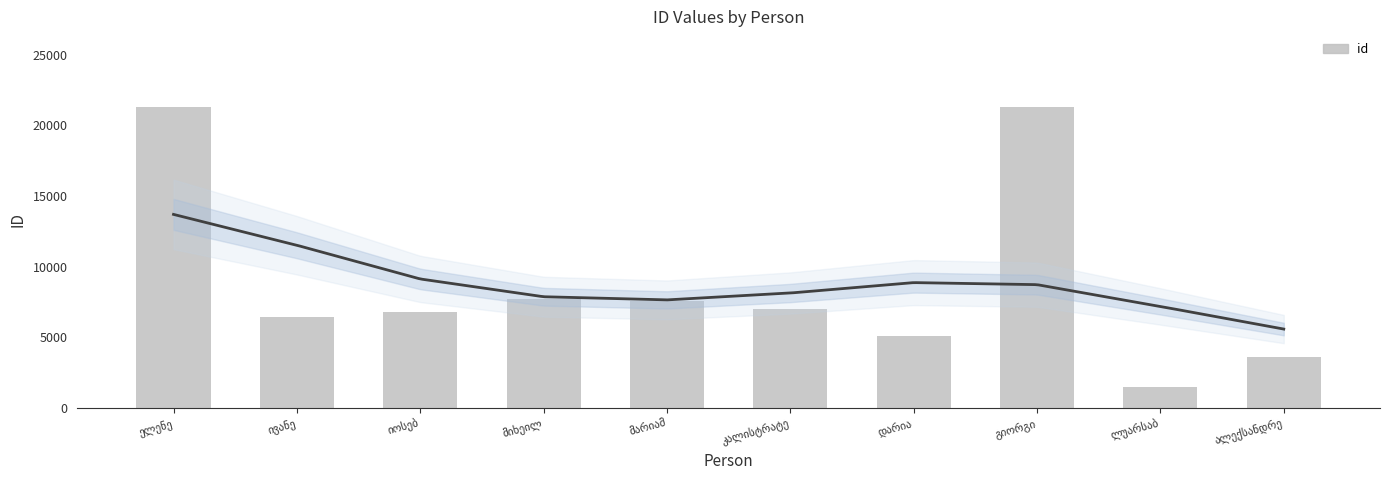

Where does the data first go above 7005?

ელენე